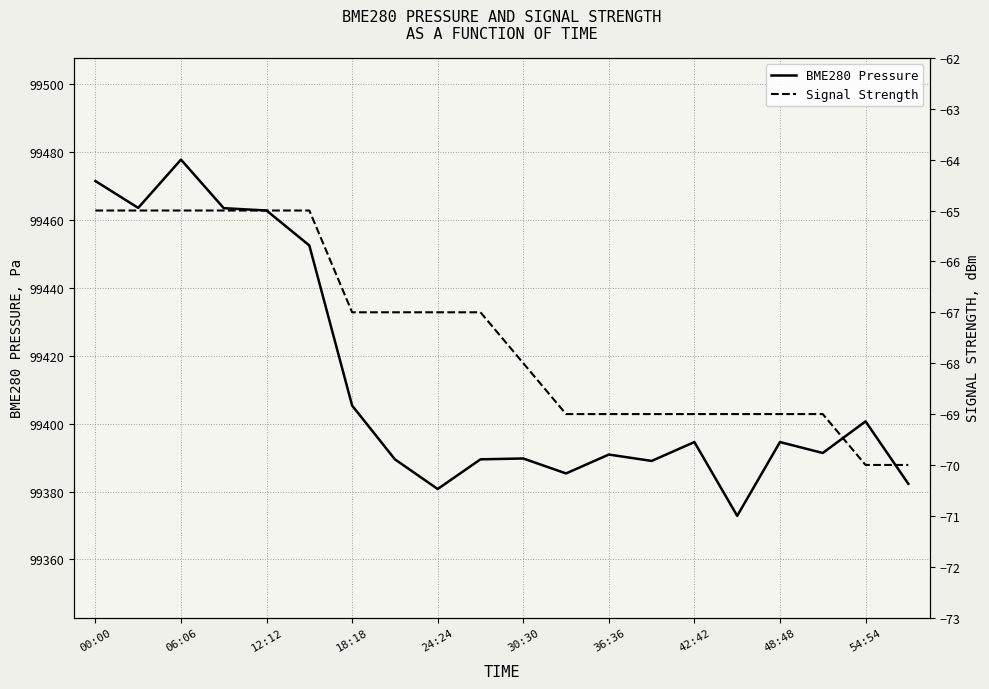

True or false: Signal Strength and BME280 Pressure intersect in this chart.

False